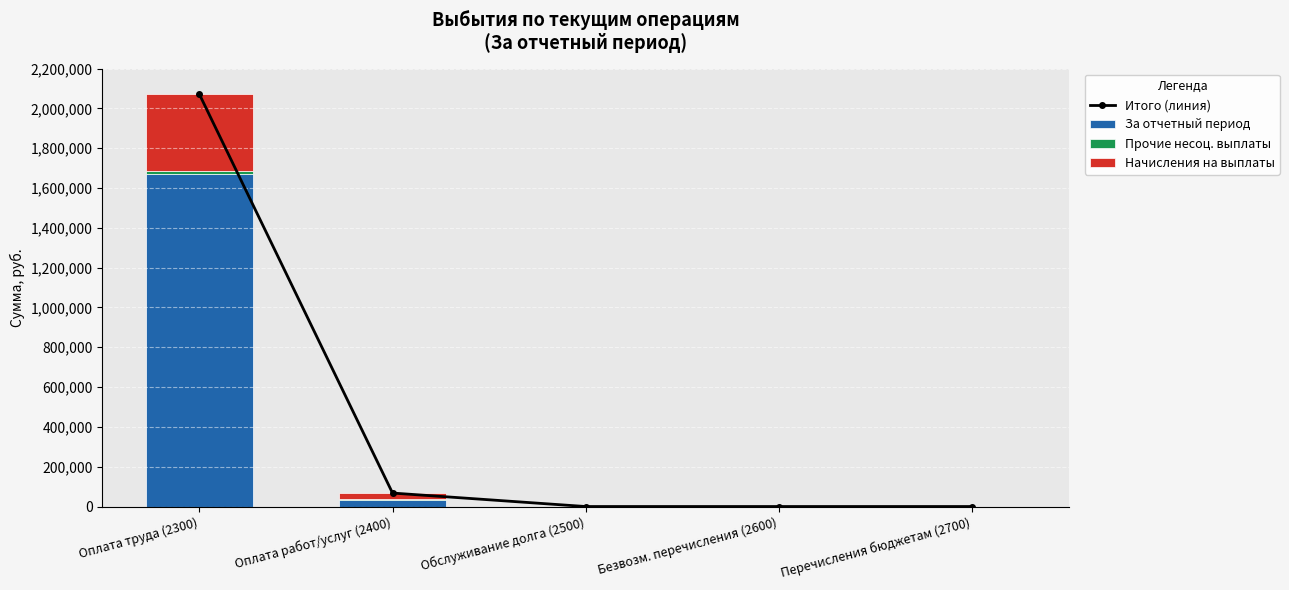

What is the label of the 4th bar from the left?

Безвозм. перечисления (2600)